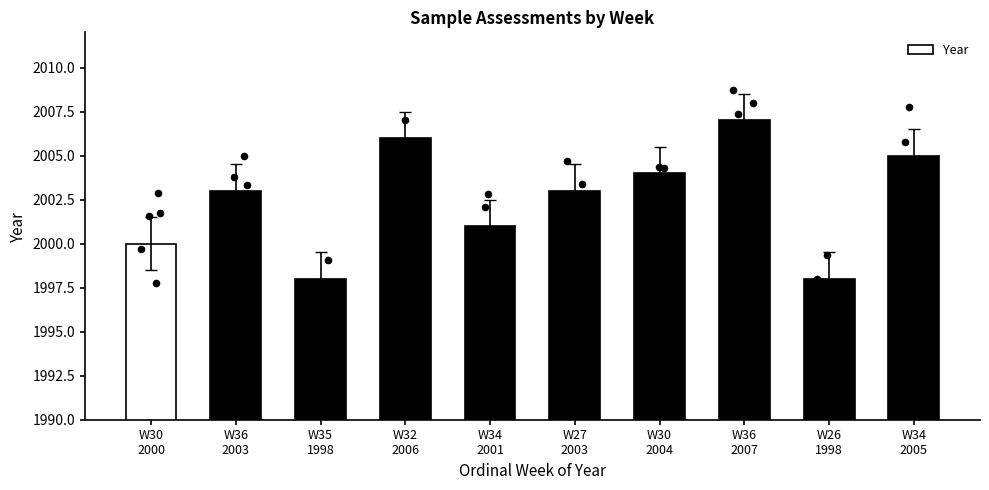

What is the change in value from W30
2000 to W34
2001?

+1